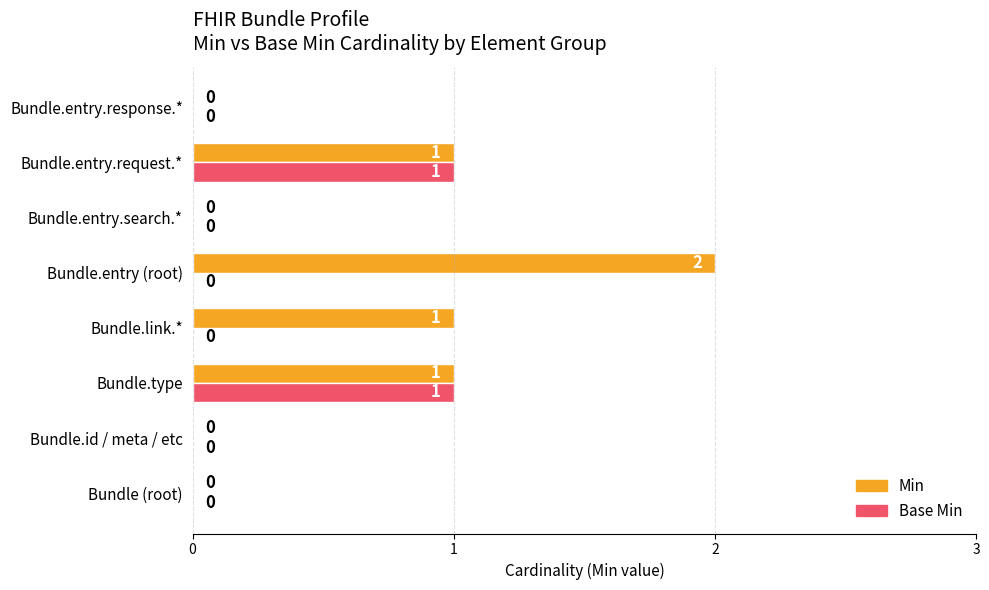

Is it true that Base Min equals 0 at Bundle.entry (root)?

True